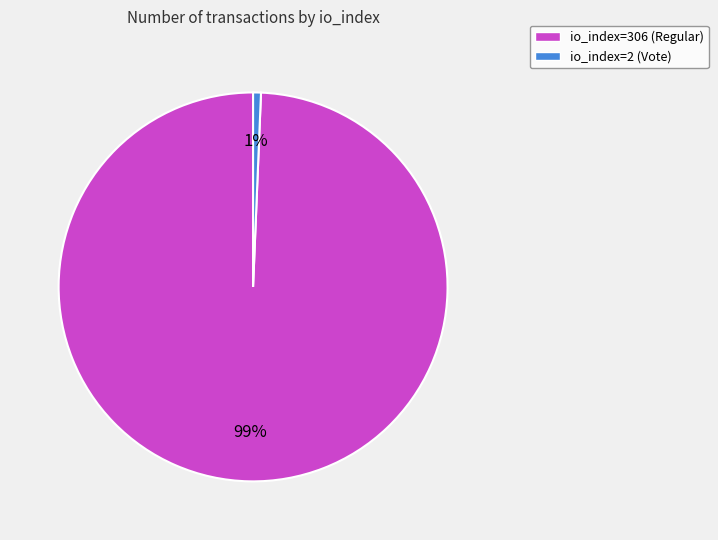

Between io_index=306 (Regular) and io_index=2 (Vote), which is larger?

io_index=306 (Regular)